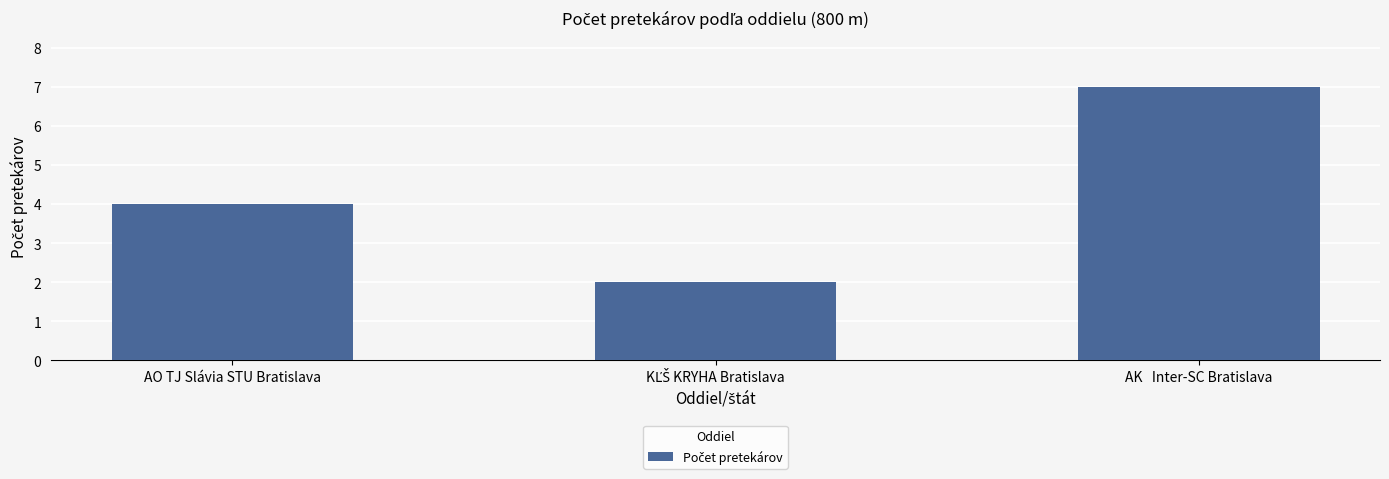

How many series are shown in this chart?

1